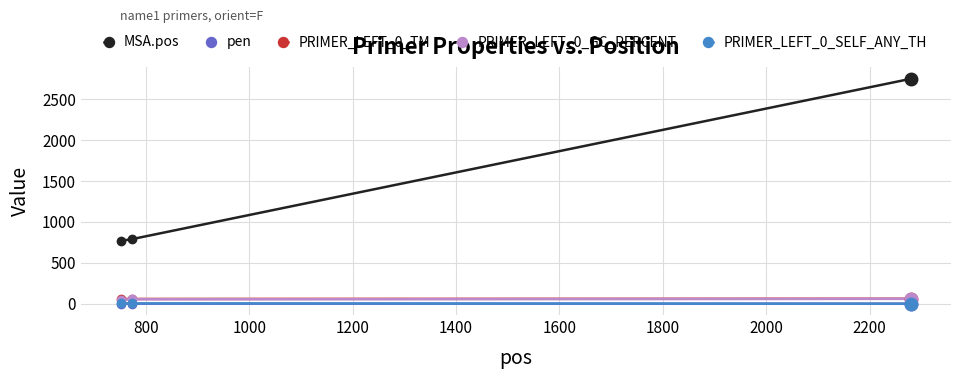

At how many categories does at least one series exceed 179?

3